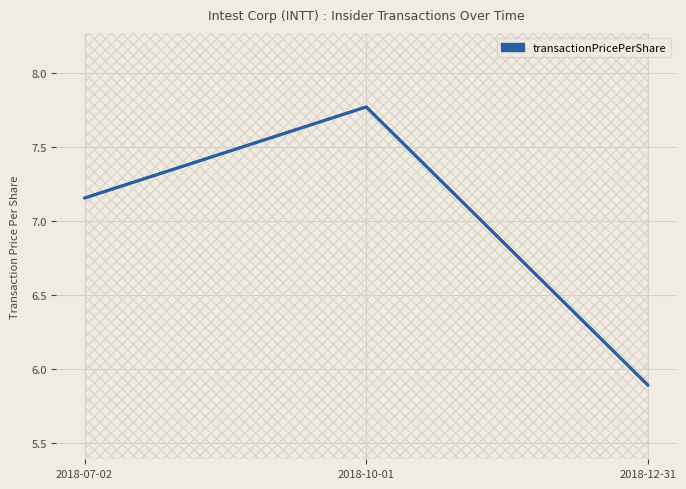

Reading right to left, transcribe all the data shown in this chart.

5.9	7.8	7.2